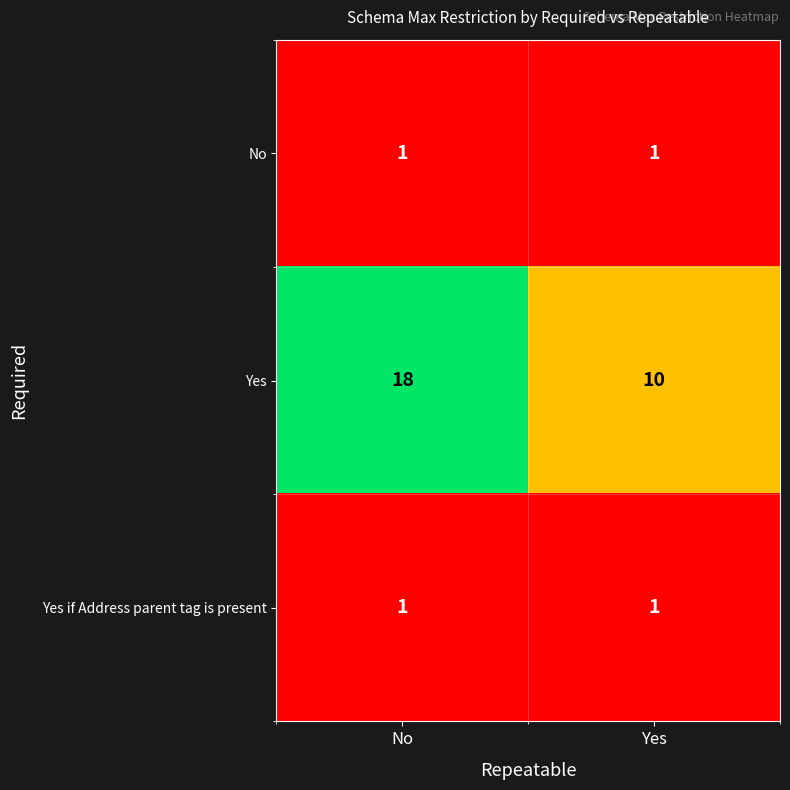

What is the difference between the maximum and minimum values in the Yes series?

8